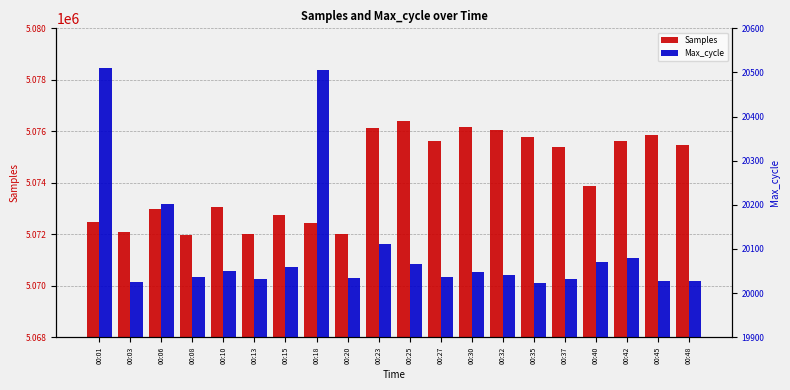

What is the smallest value displayed?

20024